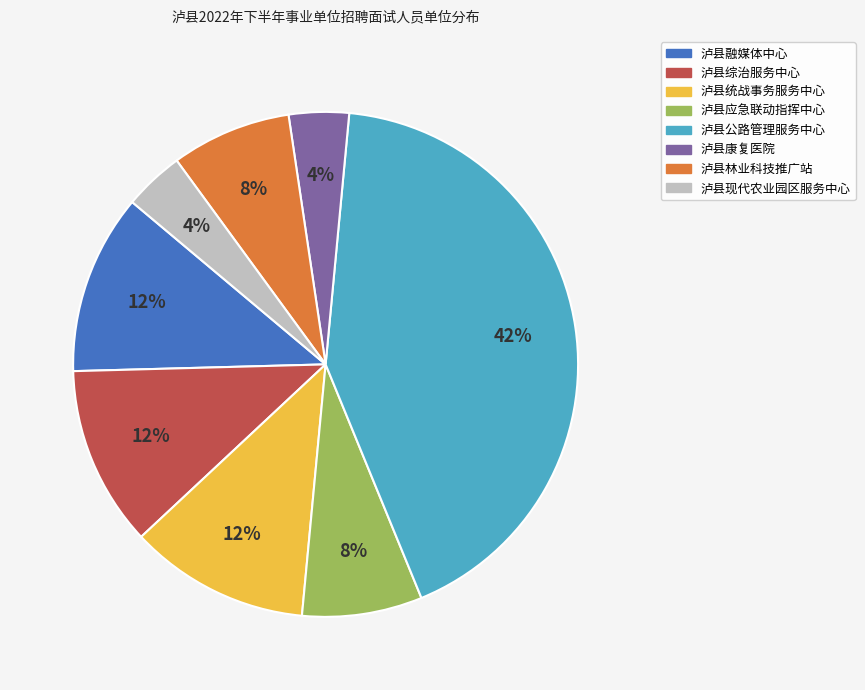

What percentage is the 泸县现代农业园区服务中心 slice, to the nearest percent?

4%